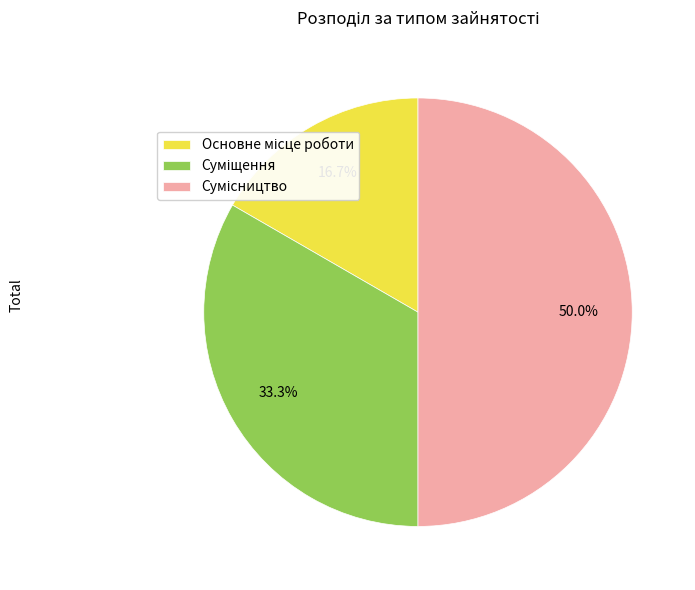

To the nearest percent, what is the average slice percentage?

33%